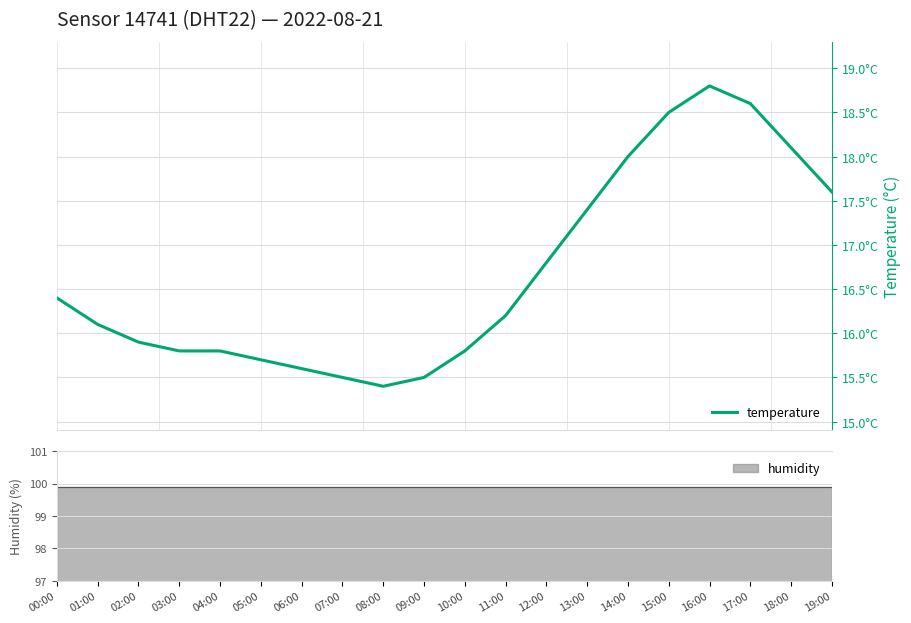

Which label corresponds to the smallest value in the chart?

08:00